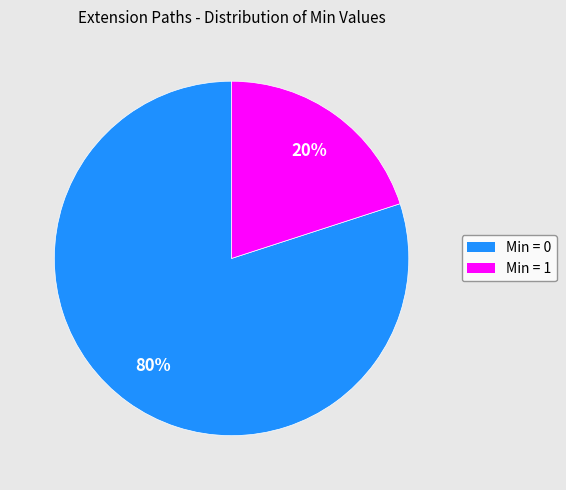

Is there any slice that represents more than half of the pie?

Yes